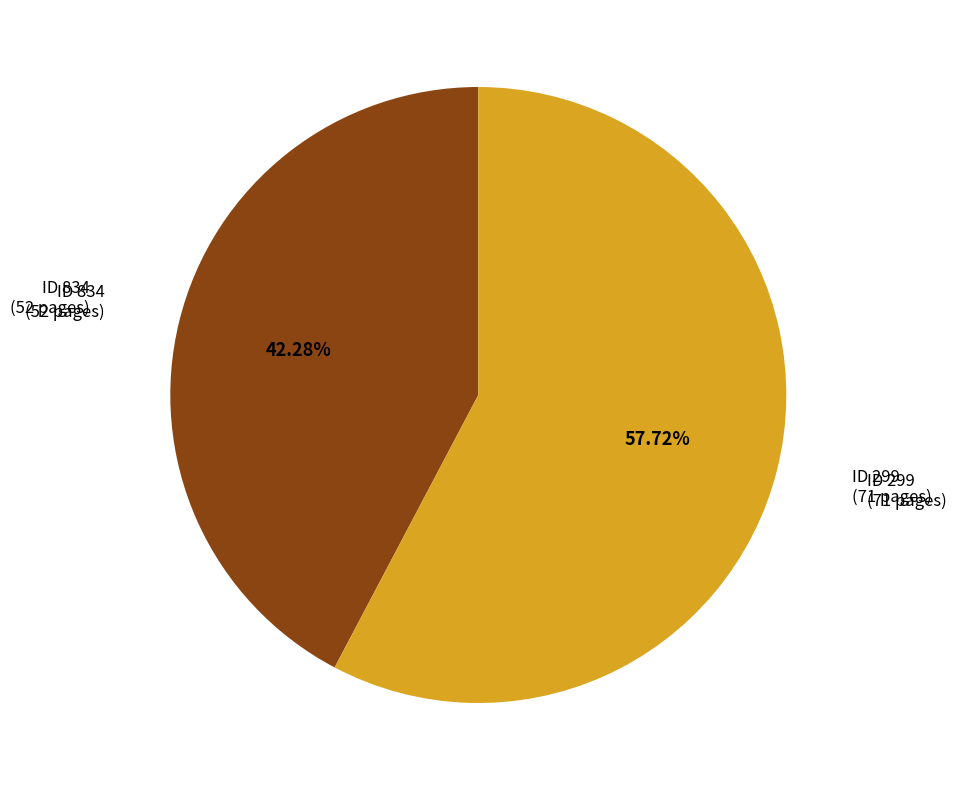

Is there a majority slice in this chart?

Yes